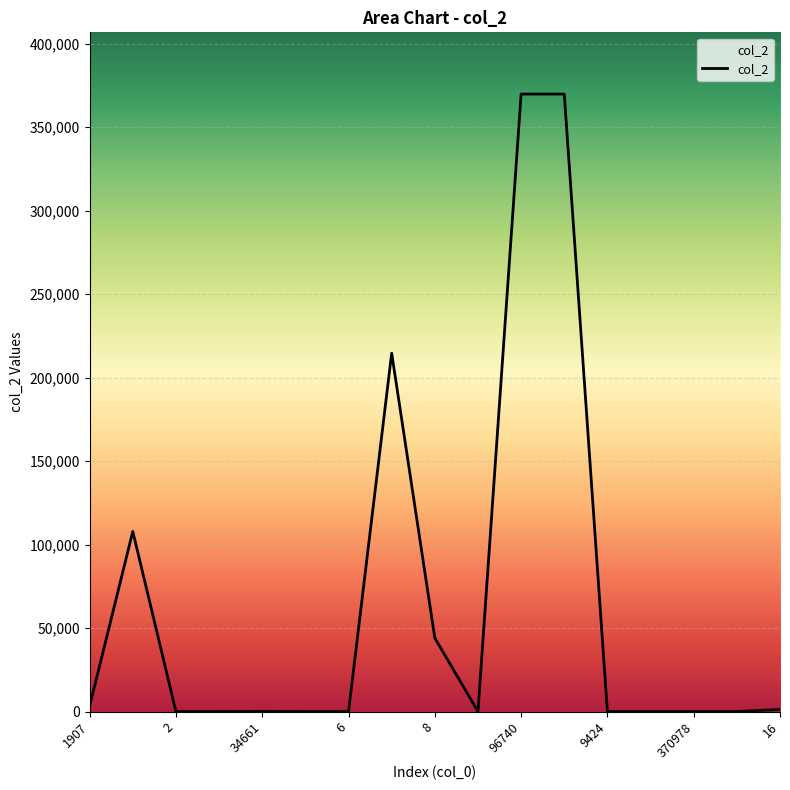

What is the maximum value shown in the chart?

369748